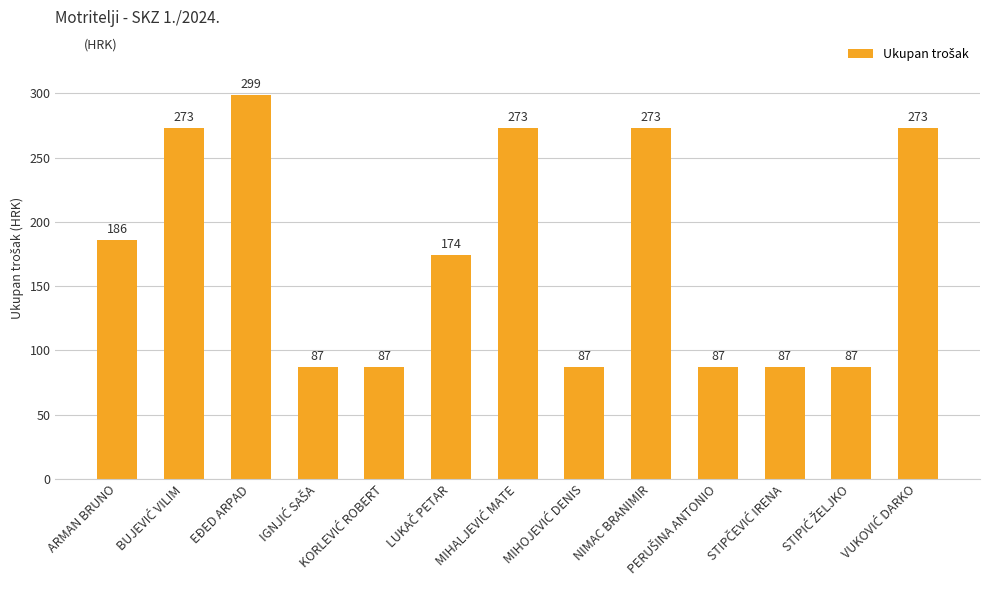

At which label is the value closest to 193?

ARMAN BRUNO